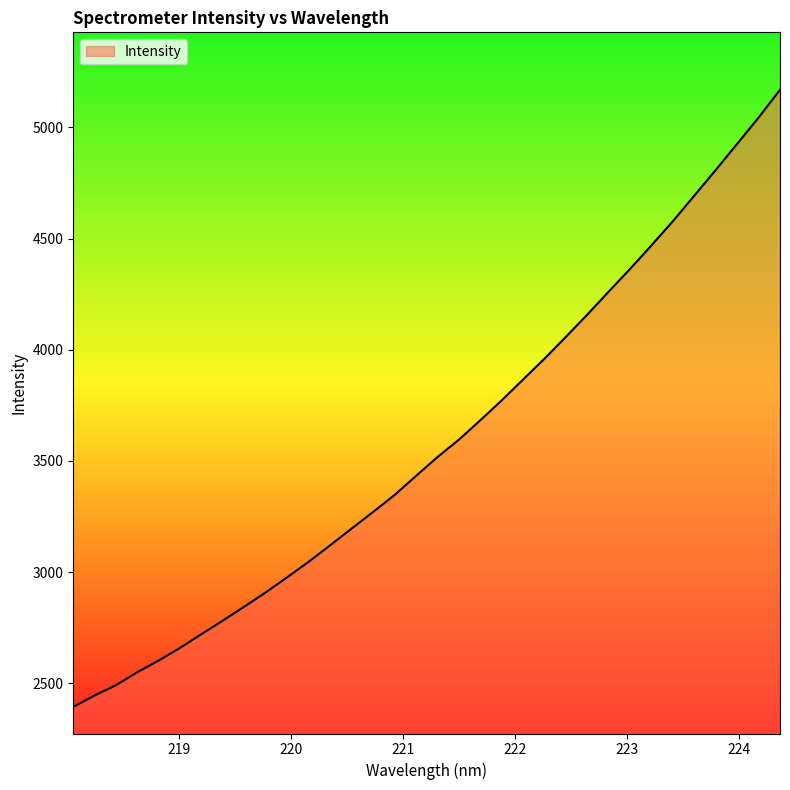

What is the greatest value displayed?

5169.3